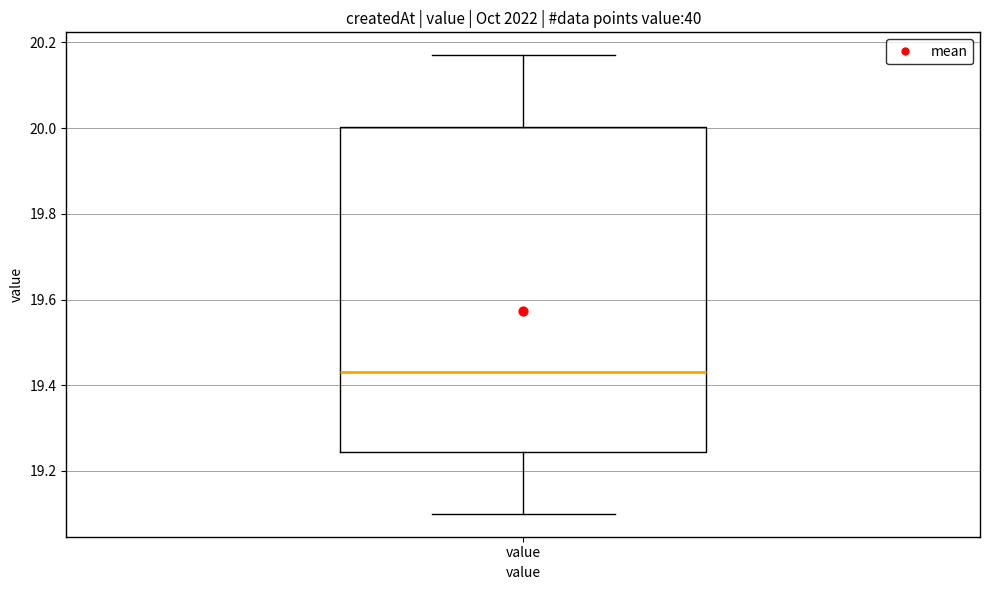

Transcribe this box plot: give where the median line is, the range the box spans, and where the two whiskers end, as read against the y-axis. The values are not printed on the chart, so give them approximately, as read against the axis.

median 19.44, box 19.24 to 20.00, whiskers 19.10 to 20.18